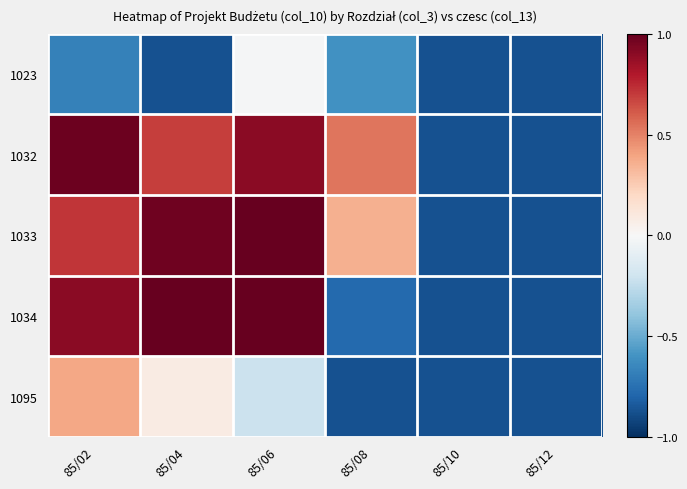

At which category is the sum across all series the highest?

85/06